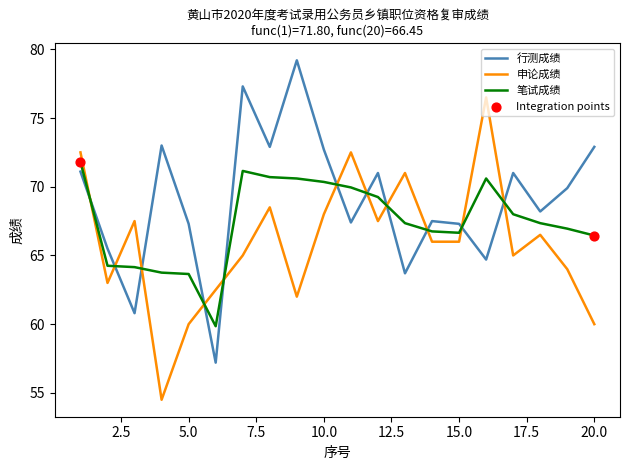

Which series has the largest total across all categories?

行测成绩